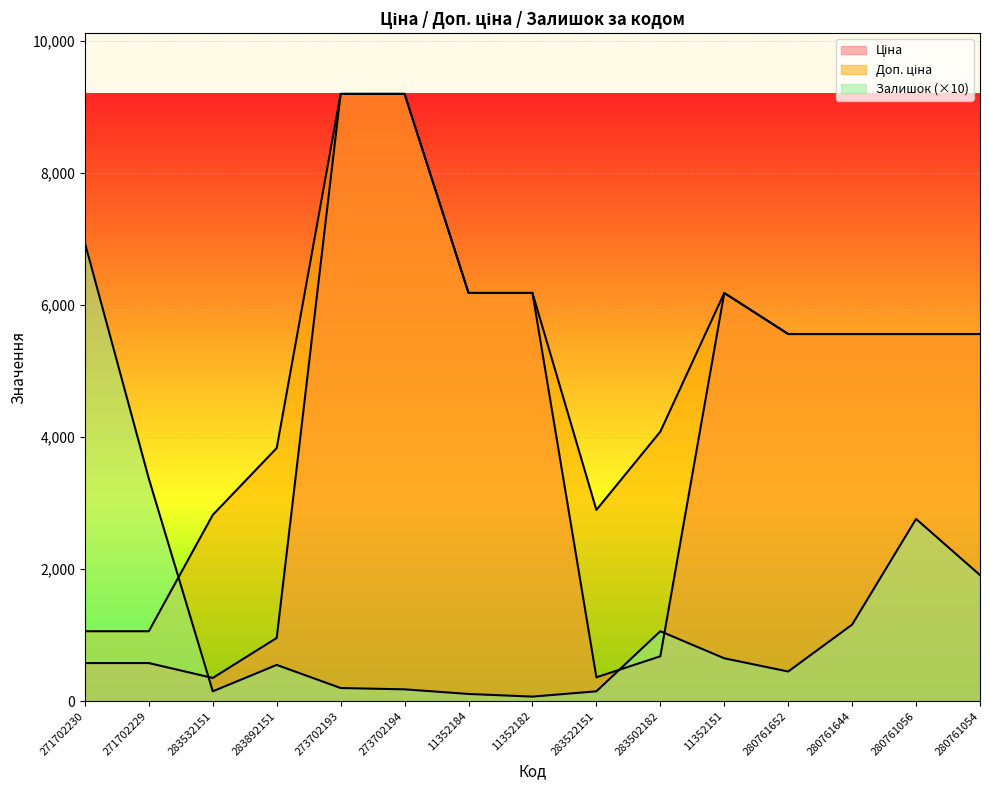

True or false: Доп. ціна has more than 1 interior local peaks.

False